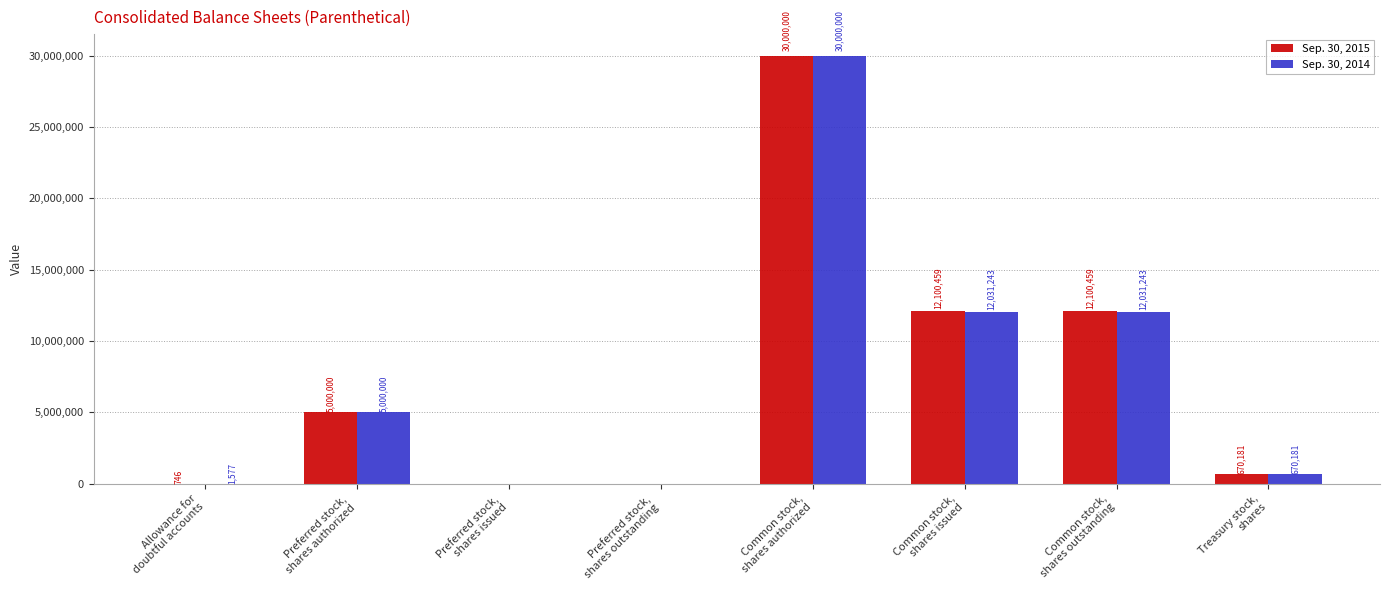

Reading left to right, extract all data points from this chart.

Sep. 30, 2015: 746	5000000	0	0	30000000	12100459	12100459	670181
Sep. 30, 2014: 1577	5000000	0	0	30000000	12031243	12031243	670181